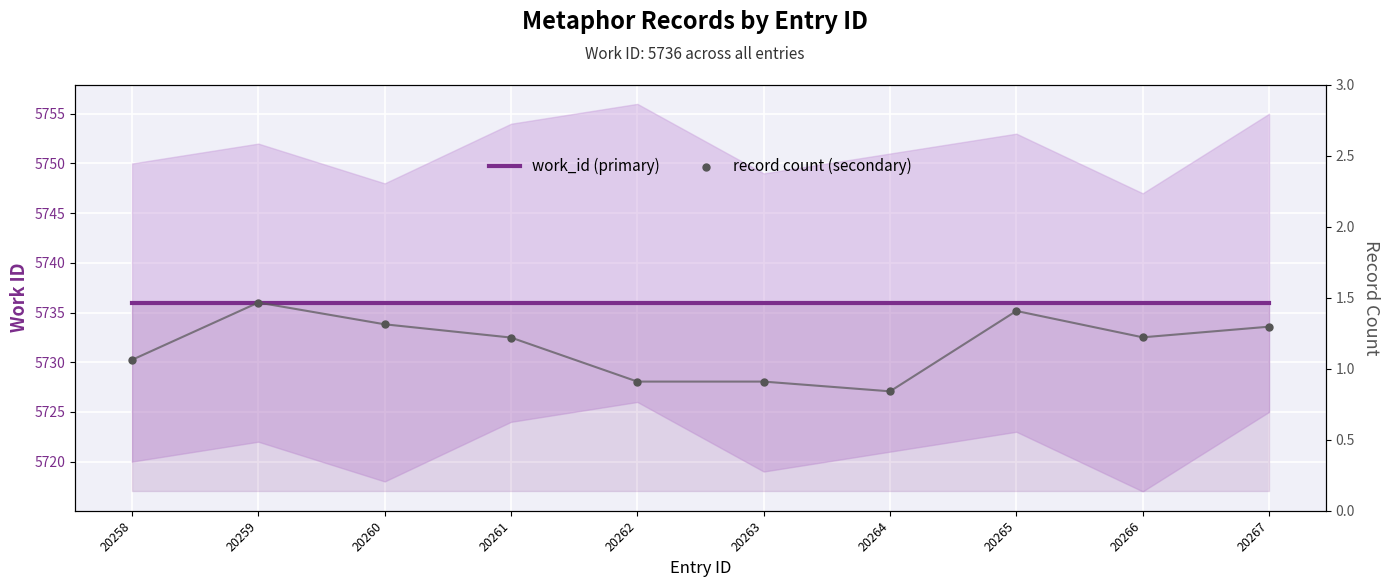

Which series has the largest total across all categories?

work_id (primary)